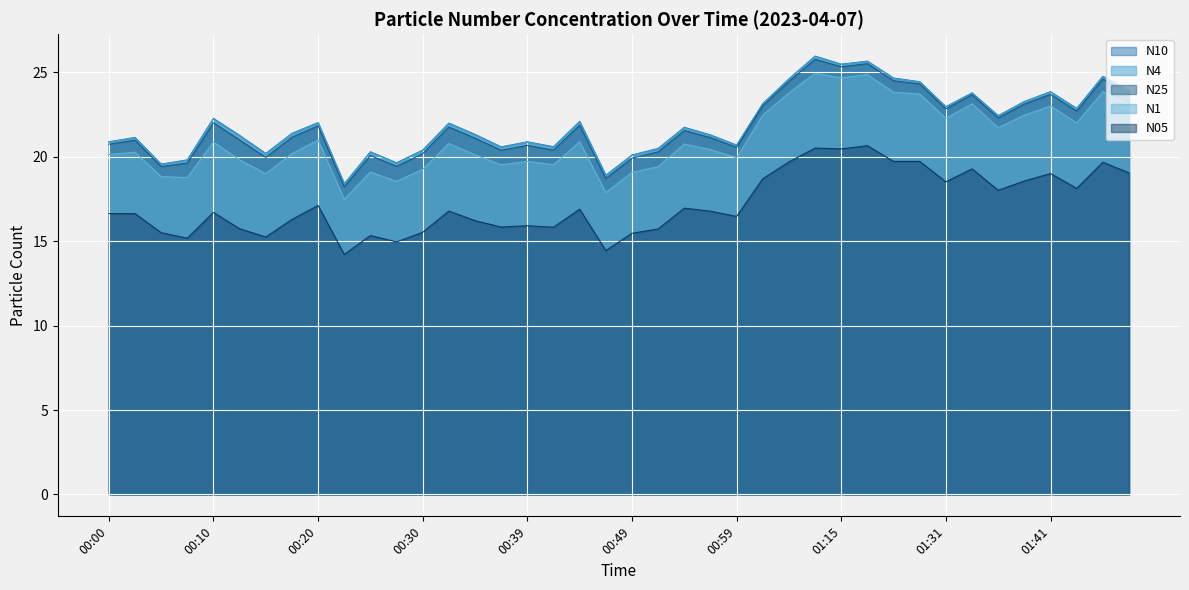

The value of N4 at 00:15 is 20.2. True or false?

True